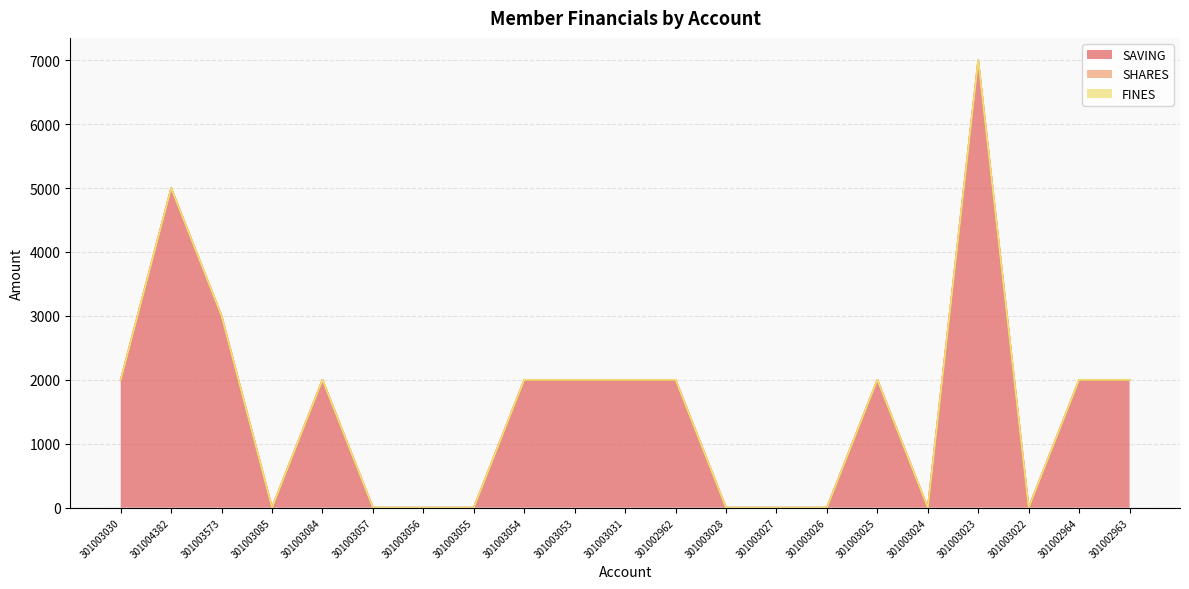

At which label does FINES reach its minimum?

301003030